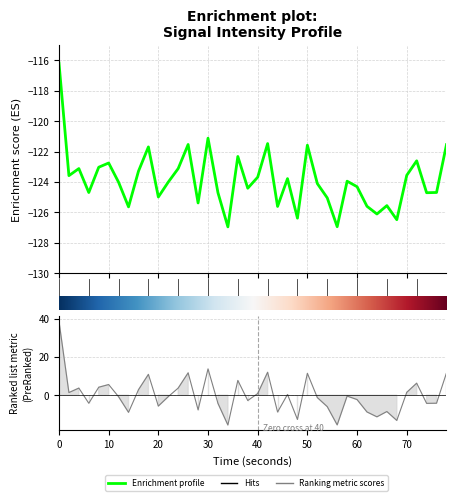

How many categories are shown in the chart?

40